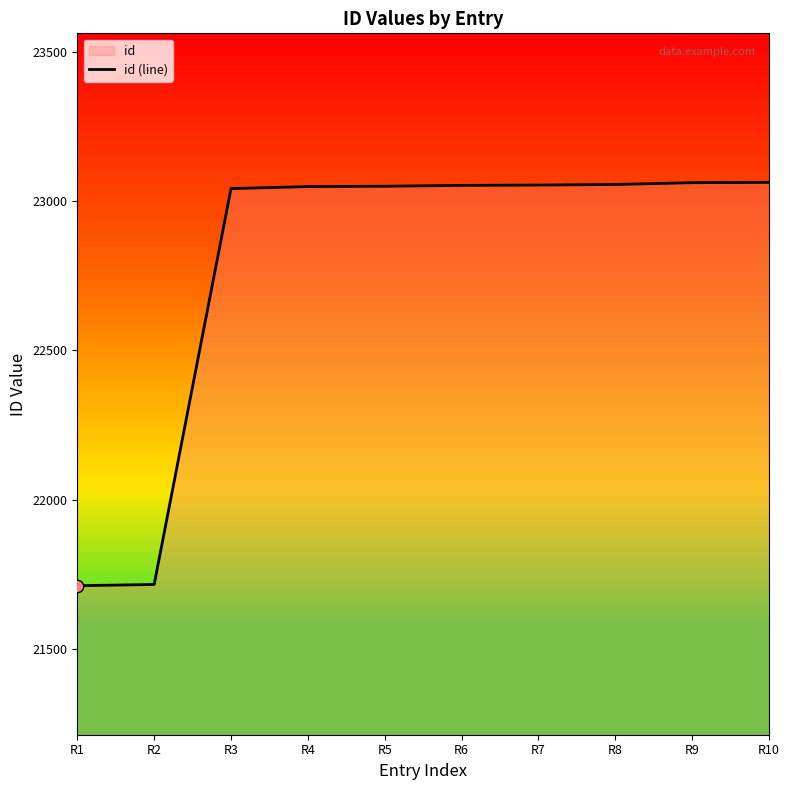

What is the change in value from R6 to R8?

+3